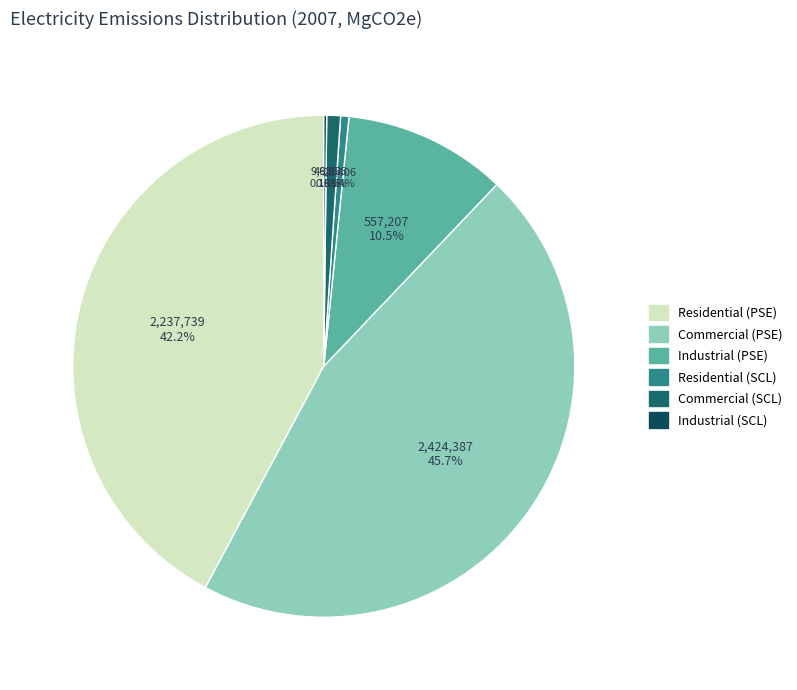

Which category has the smallest portion of the pie?

Industrial (SCL)